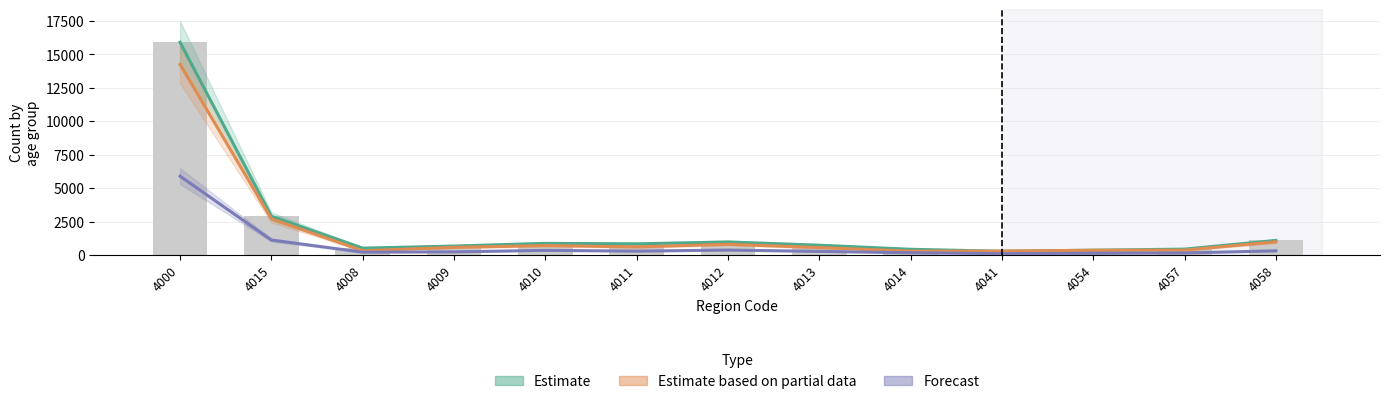

What value does the Estimate based on partial data series have at 4058, to the nearest 100?

1000